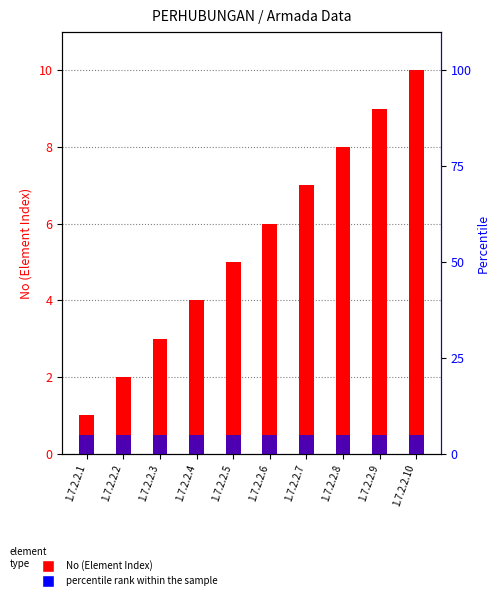

What is the sum of all percentile rank within the sample values?

50